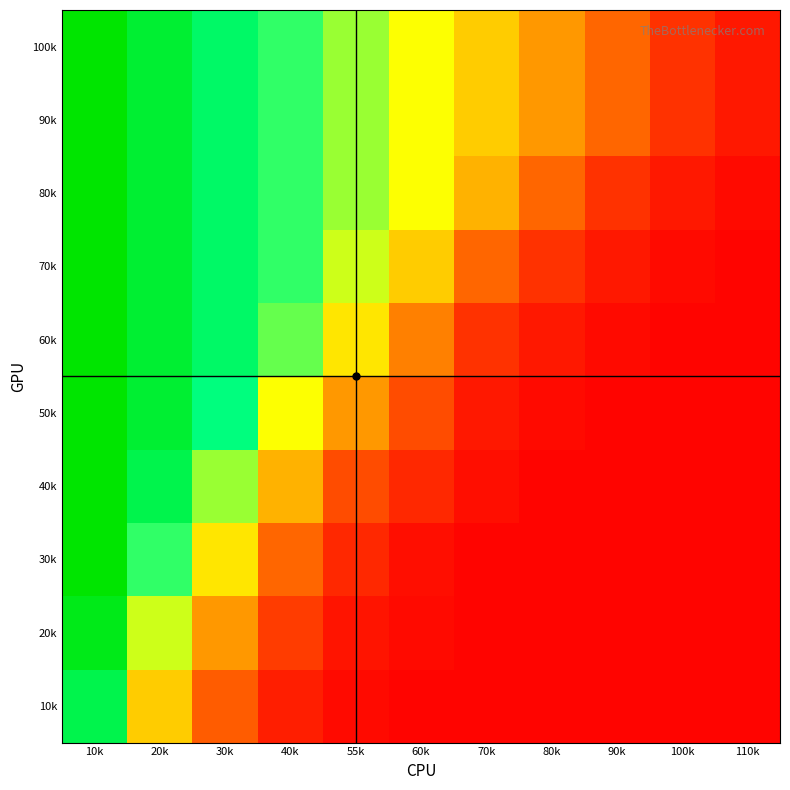

How many data points does each series have?

11